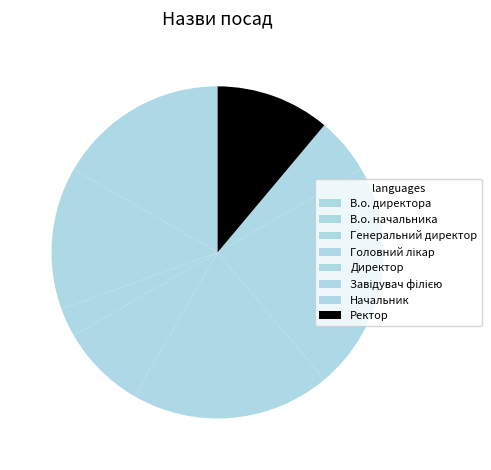

Count the number of slices in the pie.

8